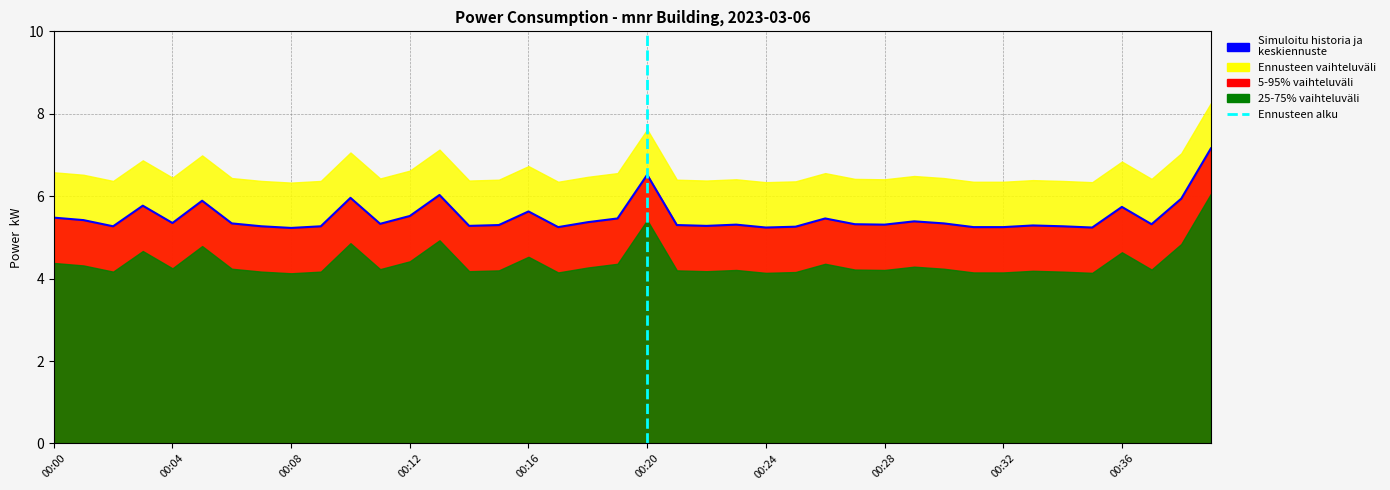

What is the value of the Simuloitu historia ja keskiennuste point at the 6th from the left?

5.9